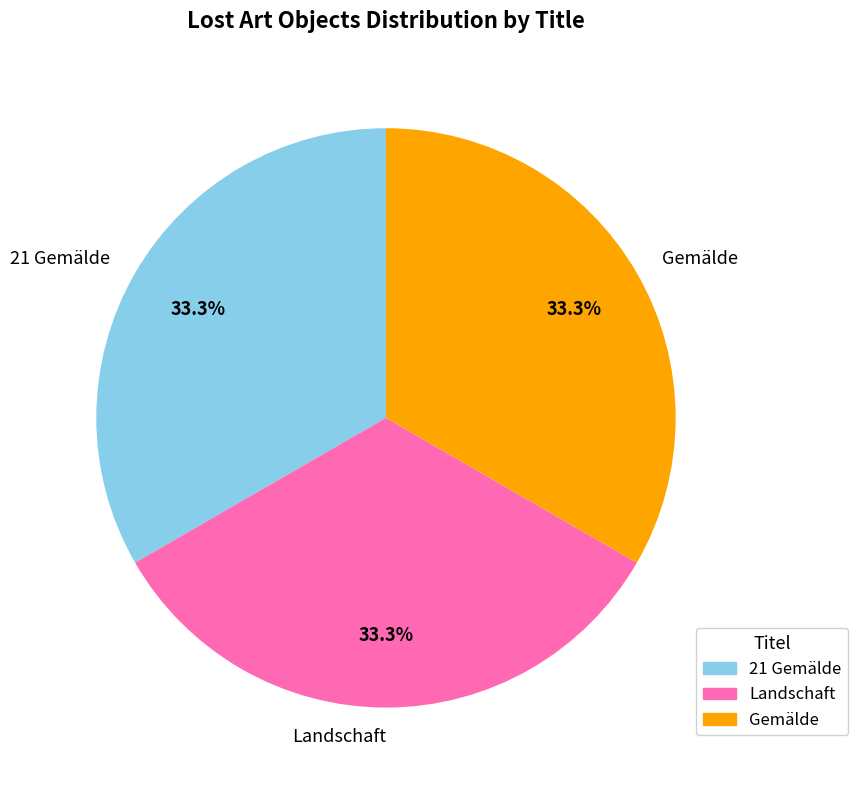

Is there a majority slice in this chart?

No